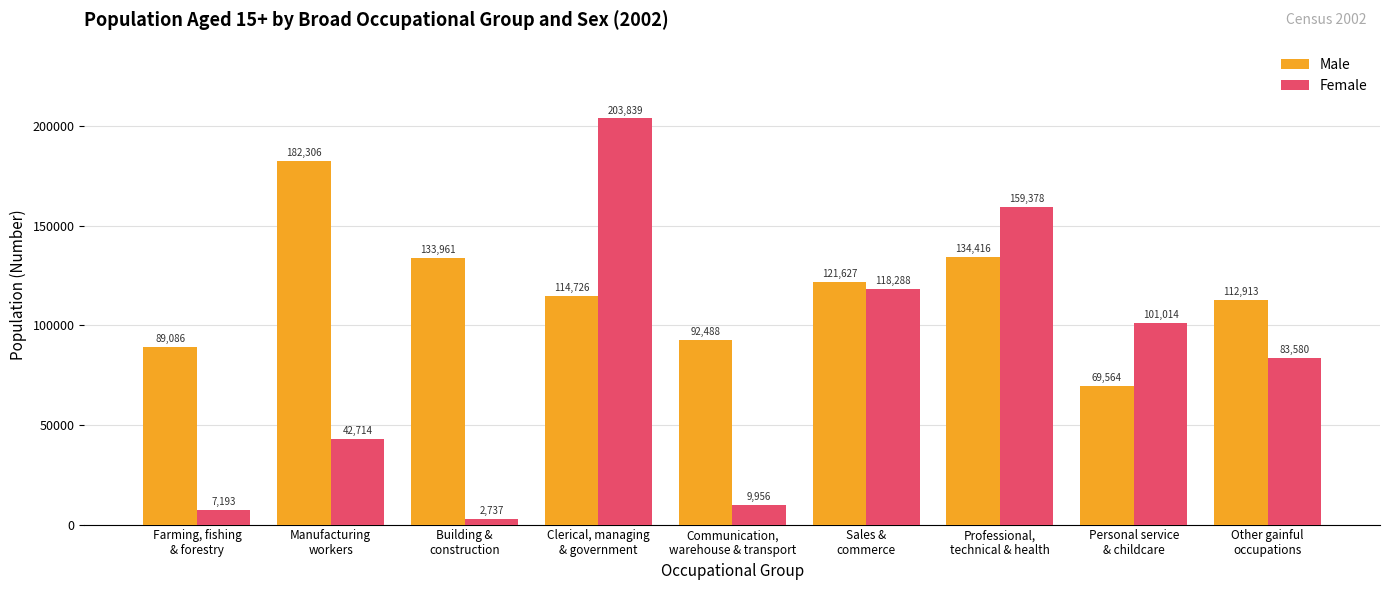

Which category has the highest value in the Male series?

Manufacturing
workers